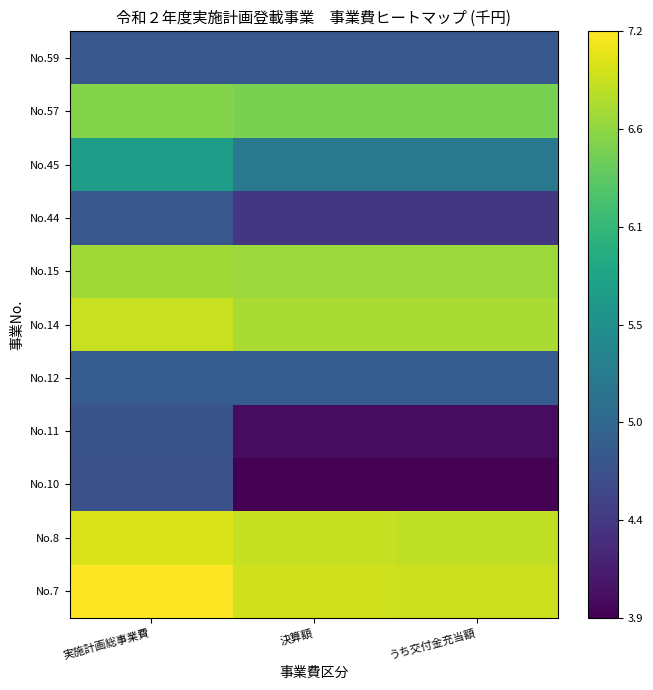

How many distinct data groups are displayed?

11